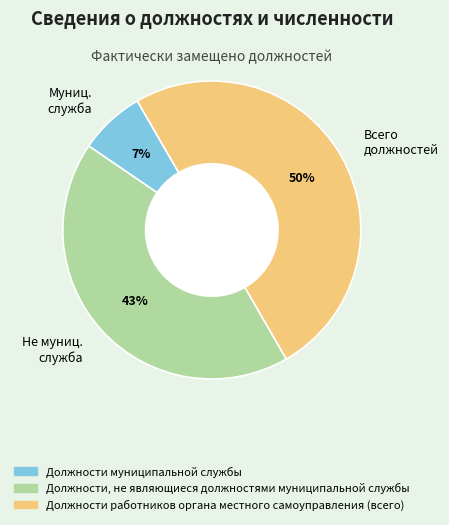

True or false: Не муниц. служба accounts for 43% of the total.

True